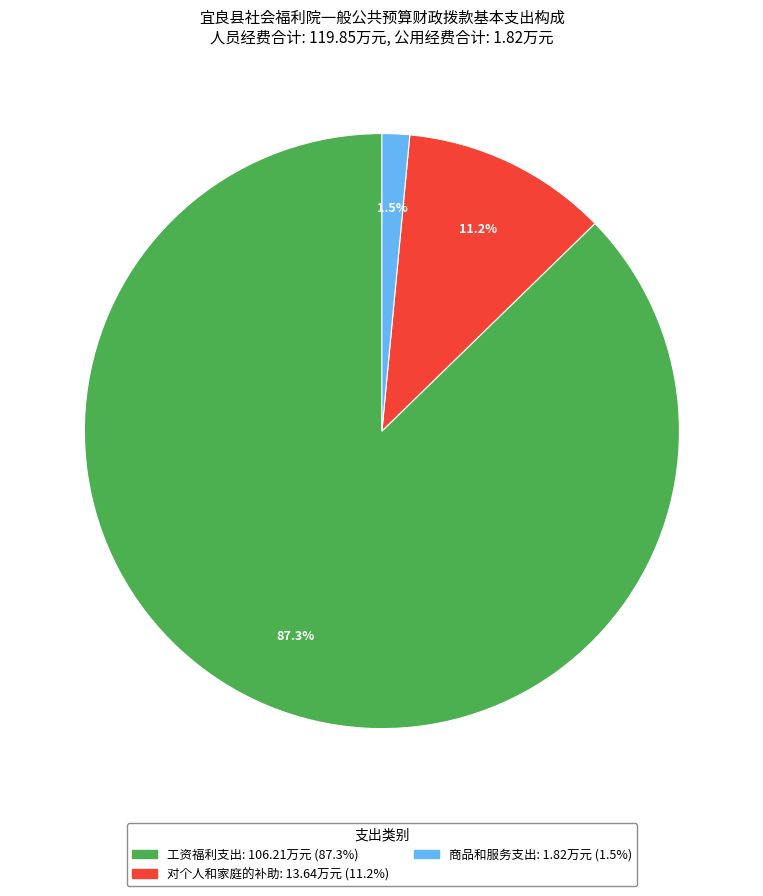

Is there any slice that represents more than half of the pie?

Yes